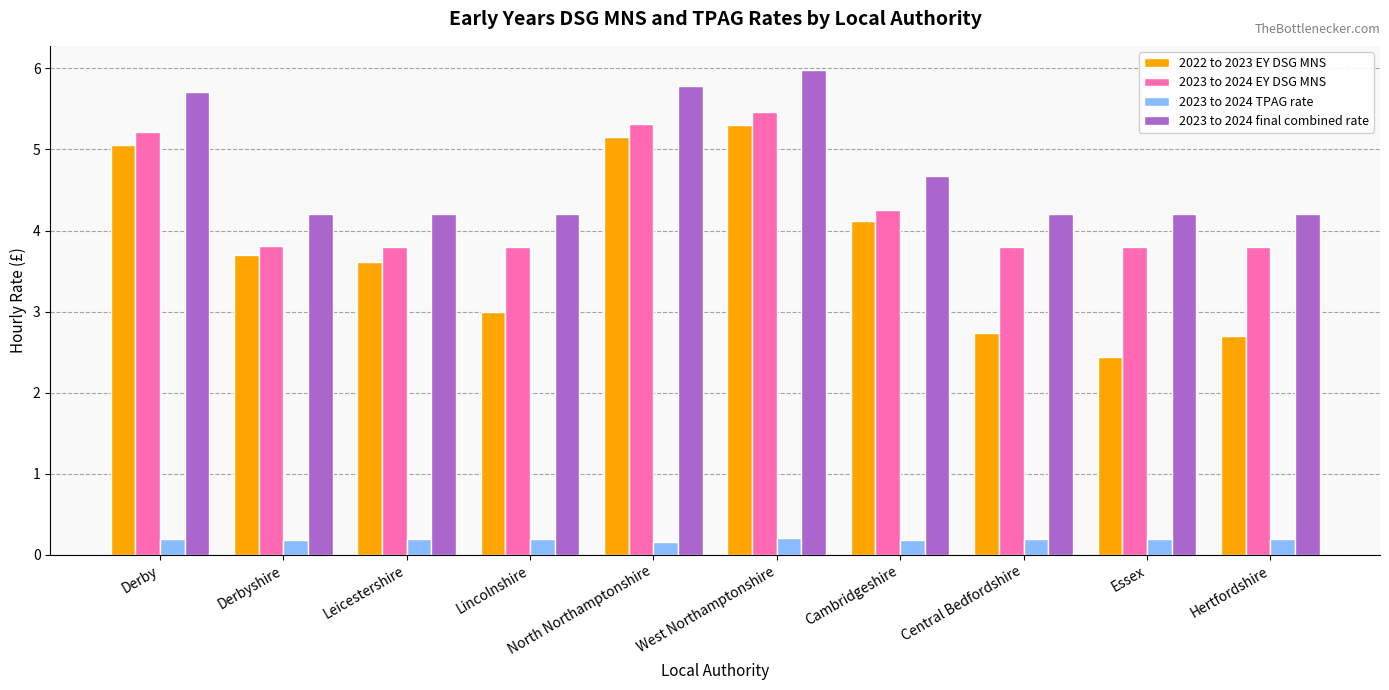

How many groups of bars are there?

10